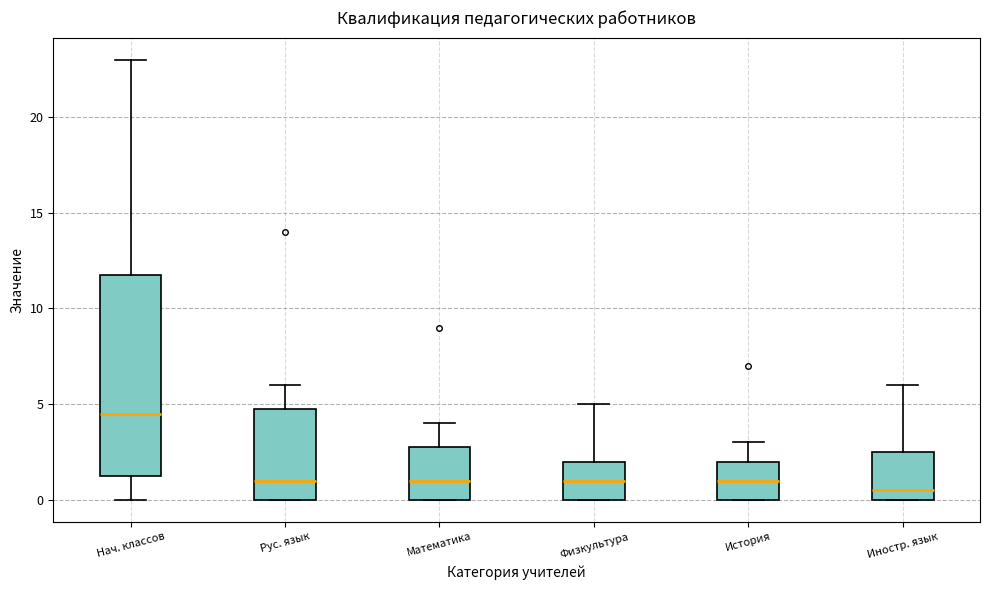

Reading left to right, read every box against the y-axis: the position of its median line, the range the box covers, and the ends of its whiskers. The values are not printed on the chart, so give them approximately, as read against the axis.

Нач. классов: median 4.5, box 1.5 to 12.0, whiskers 0.0 to 23.0
Рус. язык: median 1.0, box 0.0 to 5.0, whiskers 0.0 to 6.0
Математика: median 1.0, box 0.0 to 3.0, whiskers 0.0 to 4.0
Физкультура: median 1.0, box 0.0 to 2.0, whiskers 0.0 to 5.0
История: median 1.0, box 0.0 to 2.0, whiskers 0.0 to 3.0
Иностр. язык: median 0.5, box 0.0 to 2.5, whiskers 0.0 to 6.0